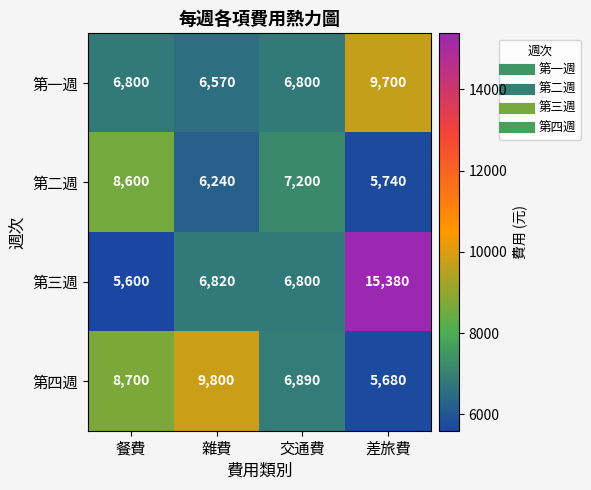

True or false: 第一週 has a value of 6800 at 餐費.

True